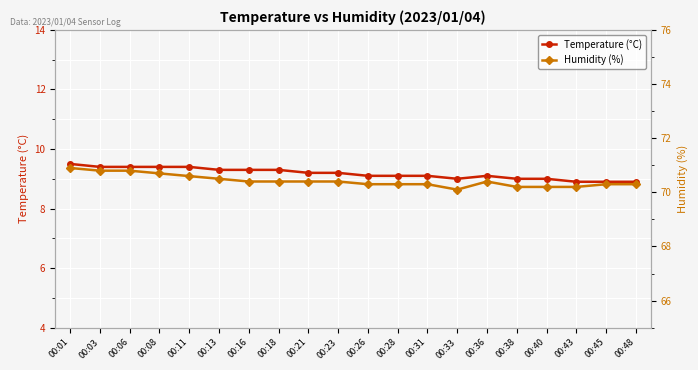

Does the chart display data point markers on the line(s)?

Yes